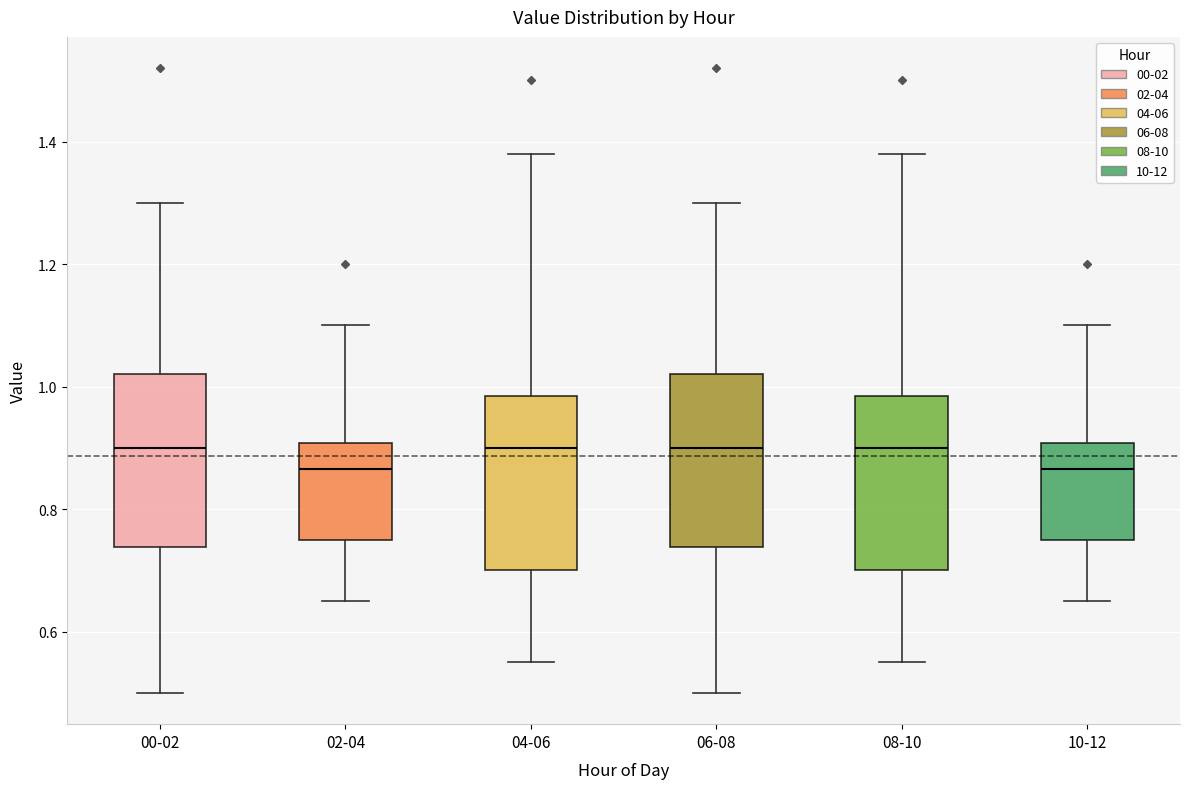

Reading left to right, transcribe this box plot: for each box, give where its median line is, the range the box spans, and where its two whiskers end, as read against the y-axis. The values are not printed on the chart, so give them approximately, as read against the axis.

00-02: median 0.90, box 0.74 to 1.02, whiskers 0.50 to 1.30
02-04: median 0.86, box 0.76 to 0.90, whiskers 0.66 to 1.10
04-06: median 0.90, box 0.70 to 0.98, whiskers 0.56 to 1.38
06-08: median 0.90, box 0.74 to 1.02, whiskers 0.50 to 1.30
08-10: median 0.90, box 0.70 to 0.98, whiskers 0.56 to 1.38
10-12: median 0.86, box 0.76 to 0.90, whiskers 0.66 to 1.10